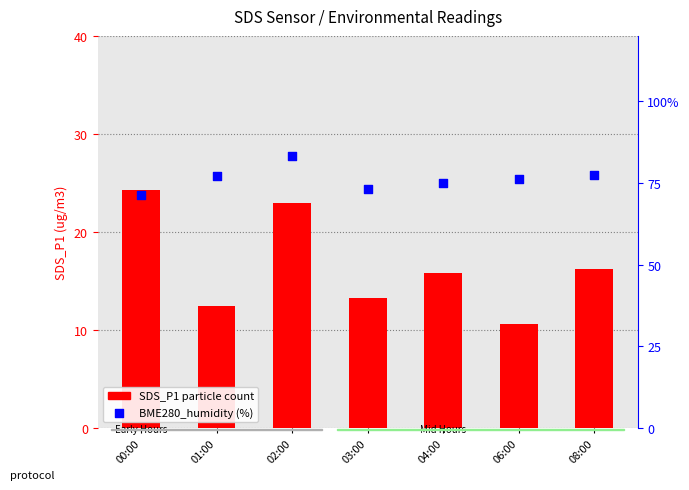

At which category is the sum across all series the highest?

02:00